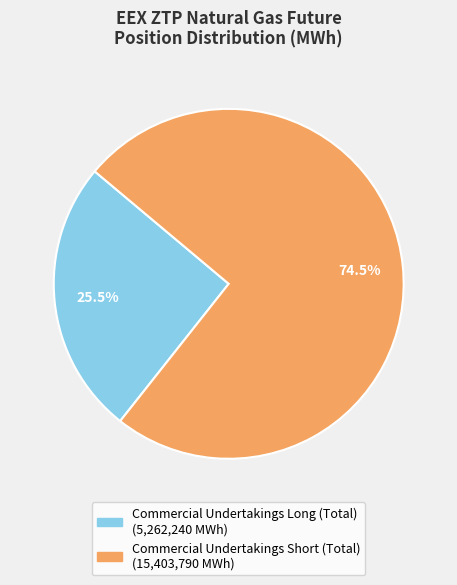

Between Commercial Undertakings Short (Total) and Commercial Undertakings Long (Total), which is larger?

Commercial Undertakings Short (Total)